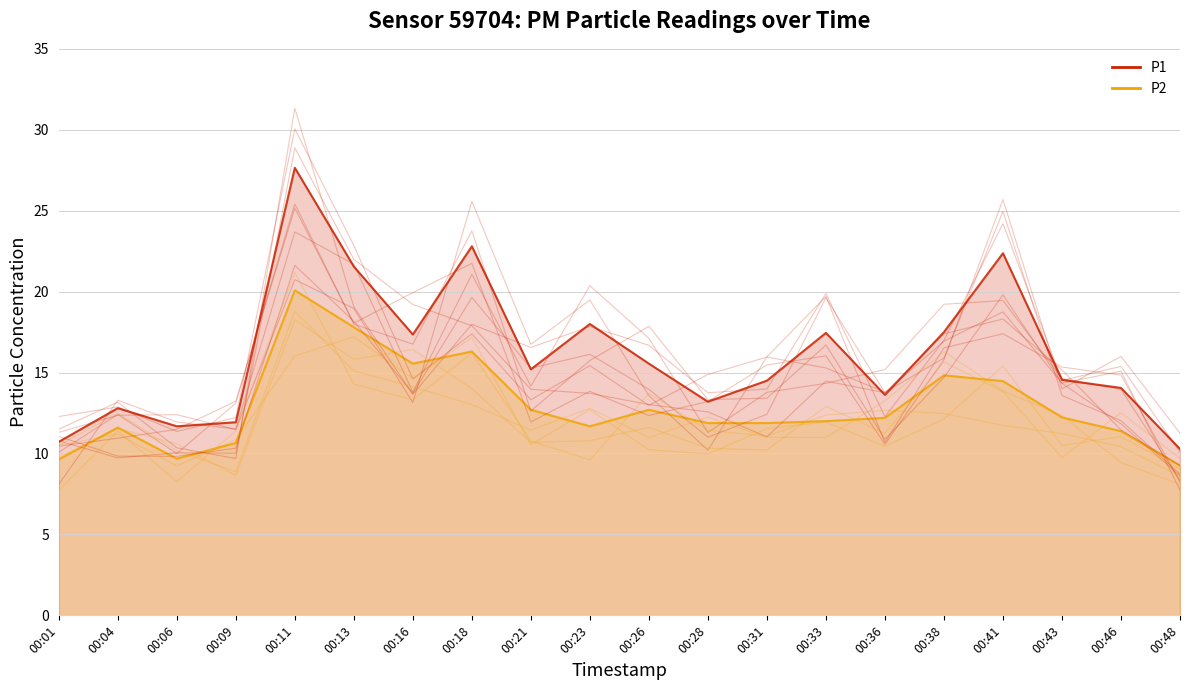

True or false: P2 has a value of 9.2 at 00:48.

True